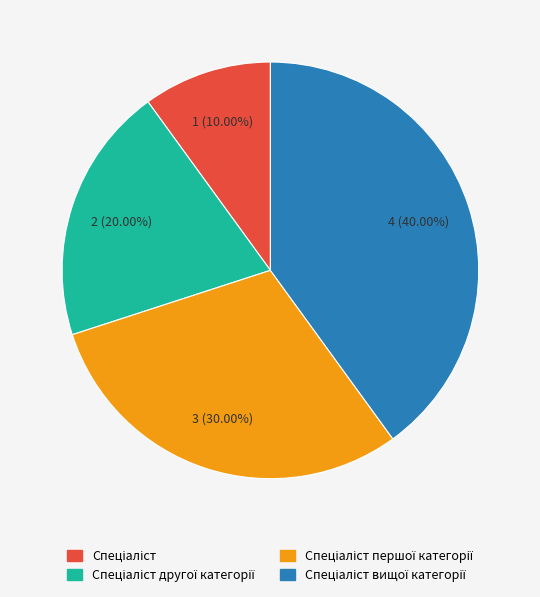

Count the number of slices in the pie.

4